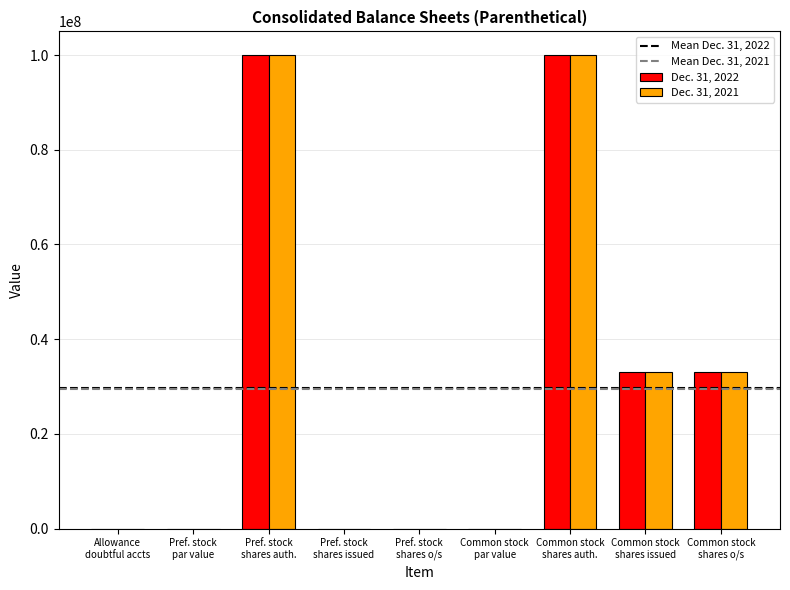

What is the highest value of the Dec. 31, 2021 series?

100000000.0